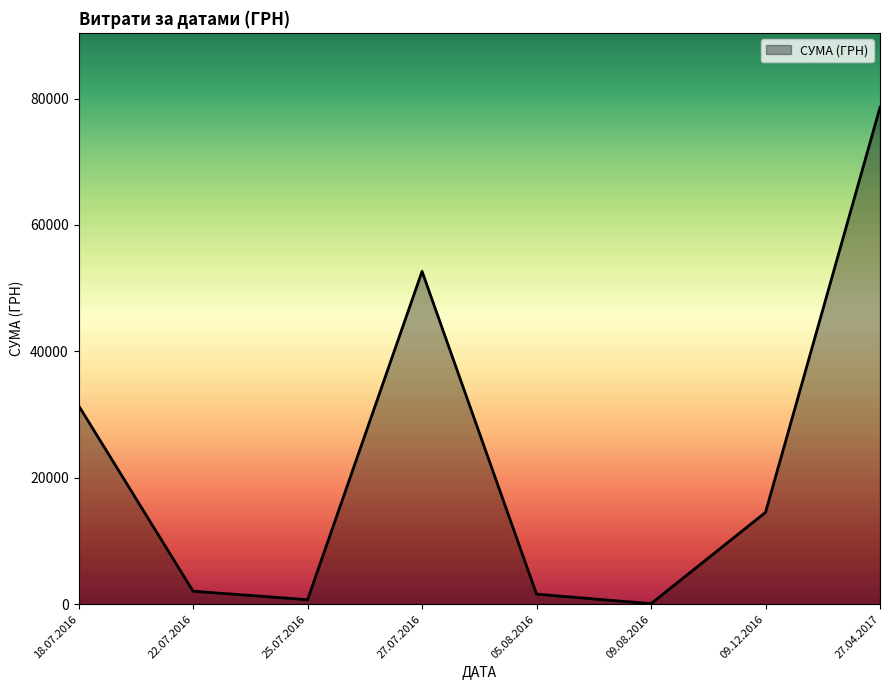

The value at 18.07.2016 is 21923.6. True or false?

False